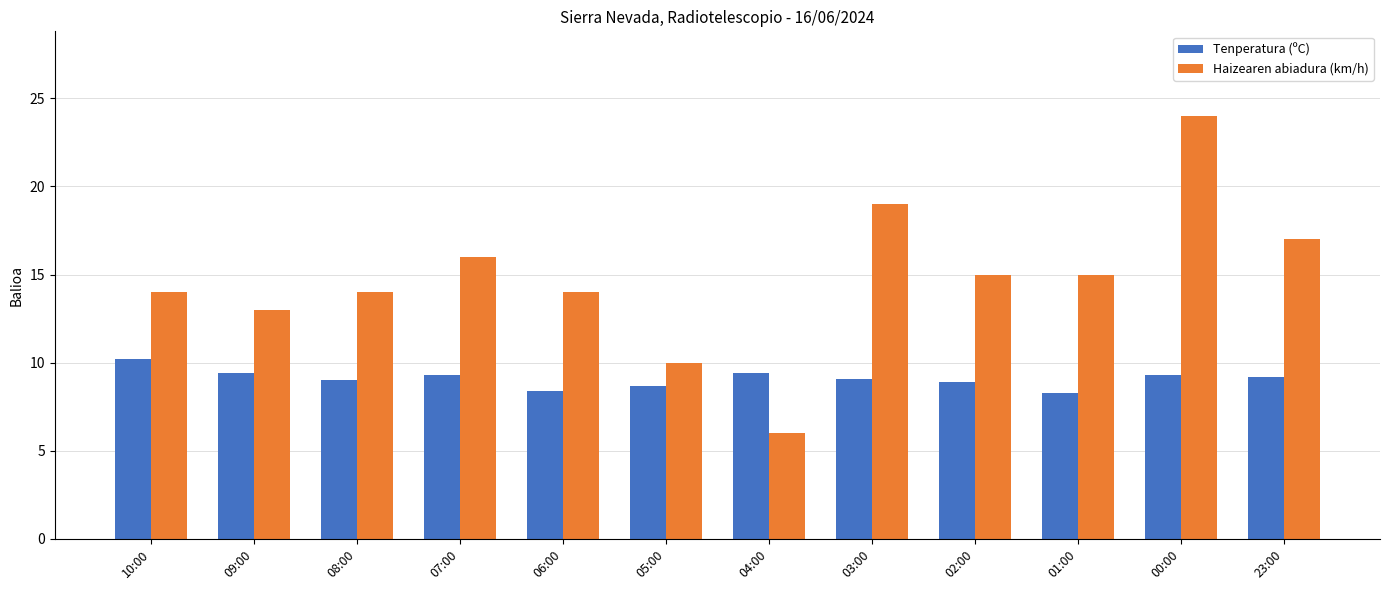

What is the sum of the Tenperatura (ºC) values at 10:00 and 03:00?

19.3